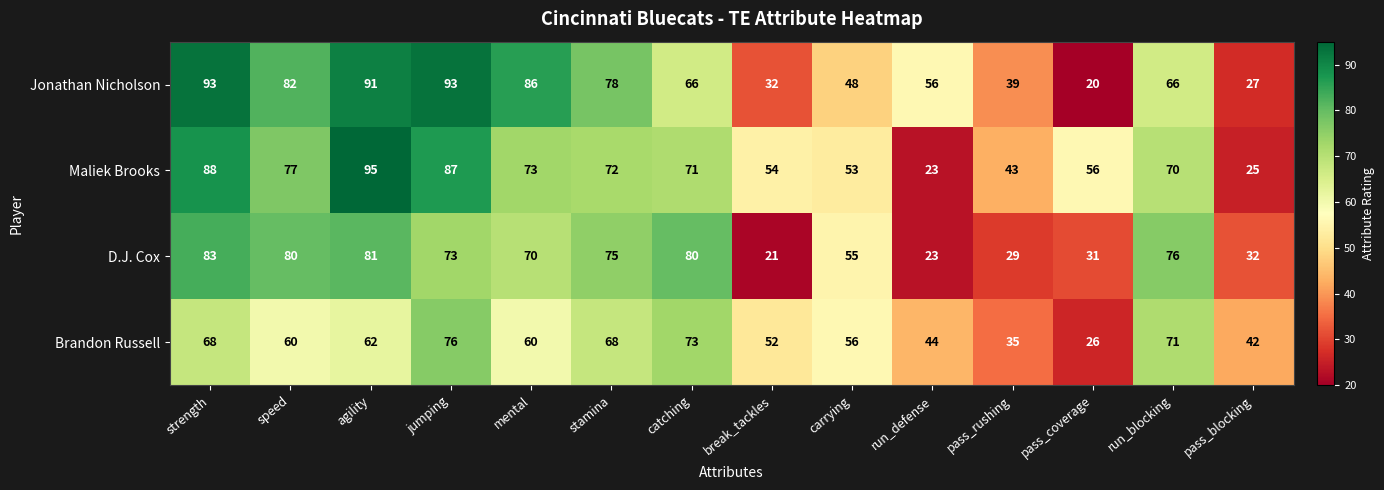

What is the total value across all series at run_blocking?

283